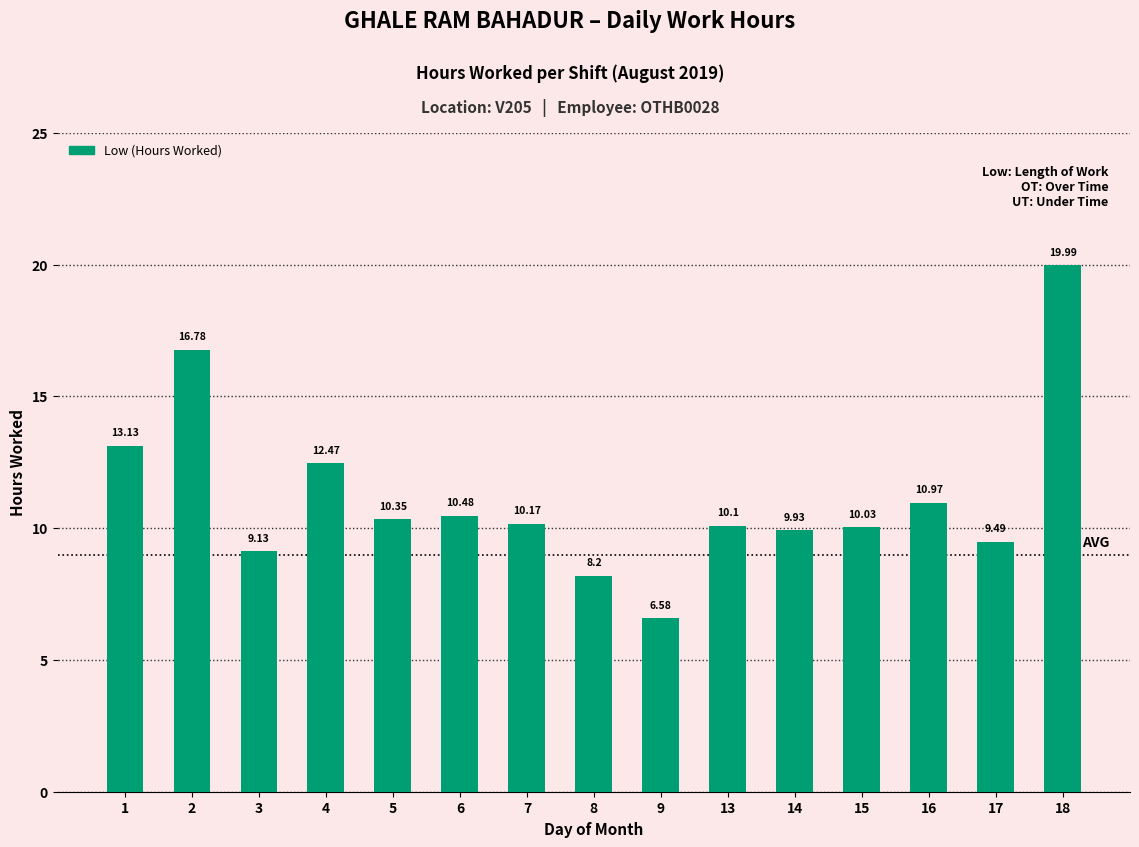

List the labels in order of value, smallest first.

9, 8, 3, 17, 14, 15, 13, 7, 5, 6, 16, 4, 1, 2, 18